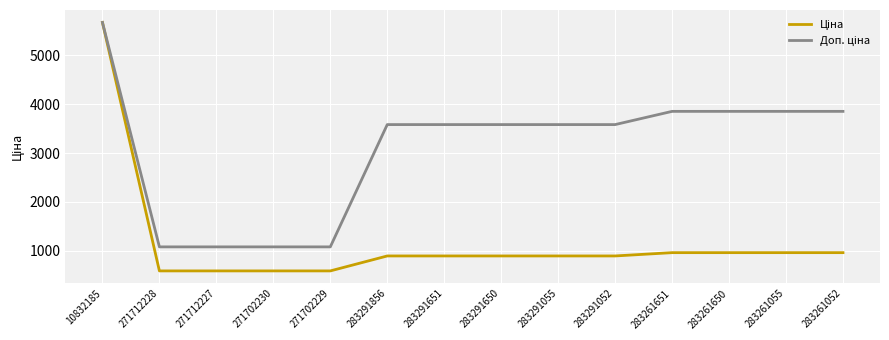

What is the total value across all series at 283291650?

4479.5